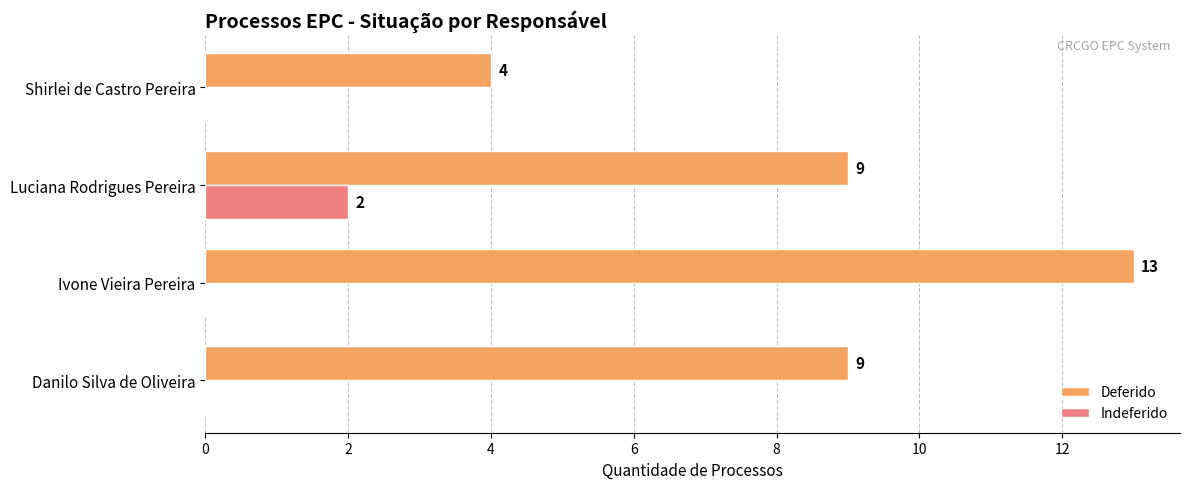

What is the greatest value displayed?

13